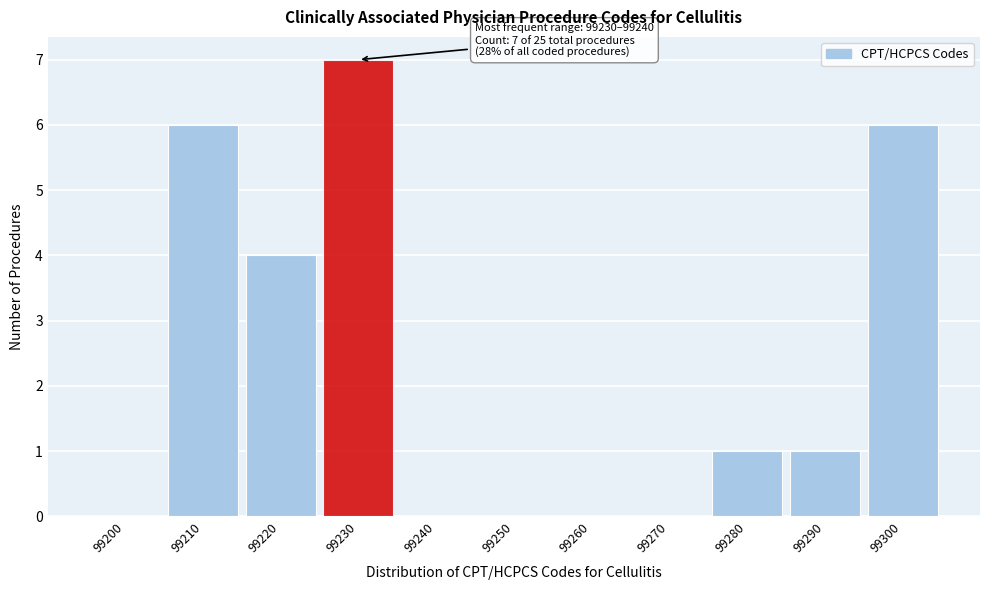

Reading right to left, extract all data points from this chart.

99300=6	99290=1	99280=1	99270=0	99260=0	99250=0	99240=0	99230=7	99220=4	99210=6	99200=0